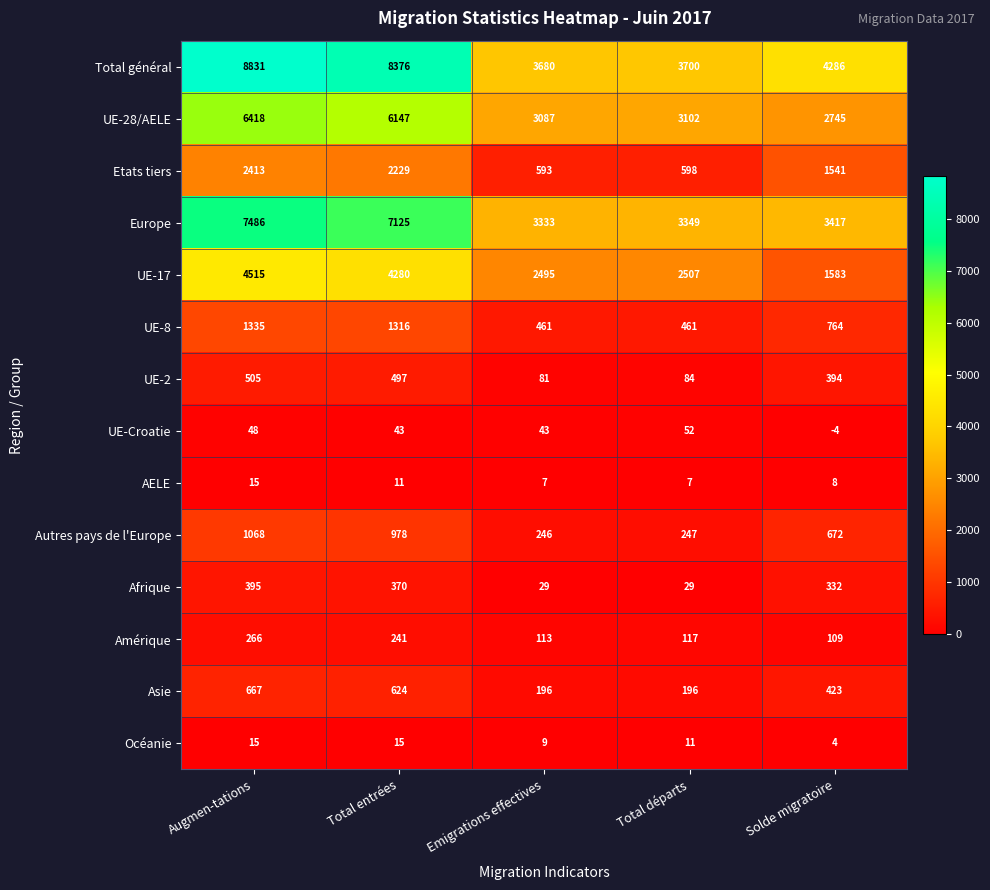

The UE-17 series shows 1583 at Solde migratoire. True or false?

True